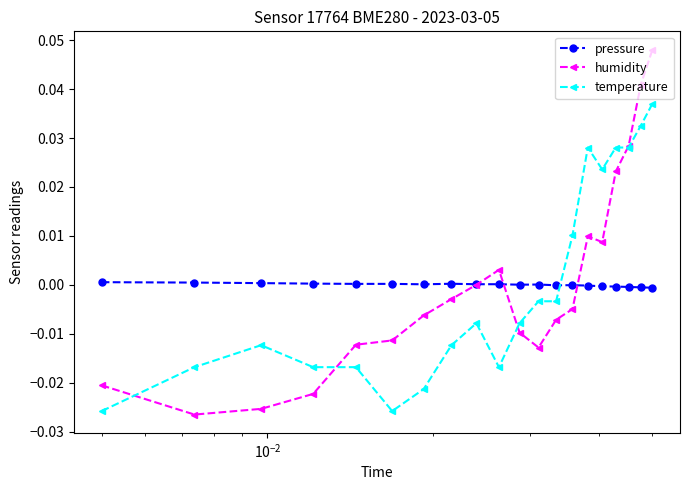

True or false: pressure has more than 0 interior local peaks.

True